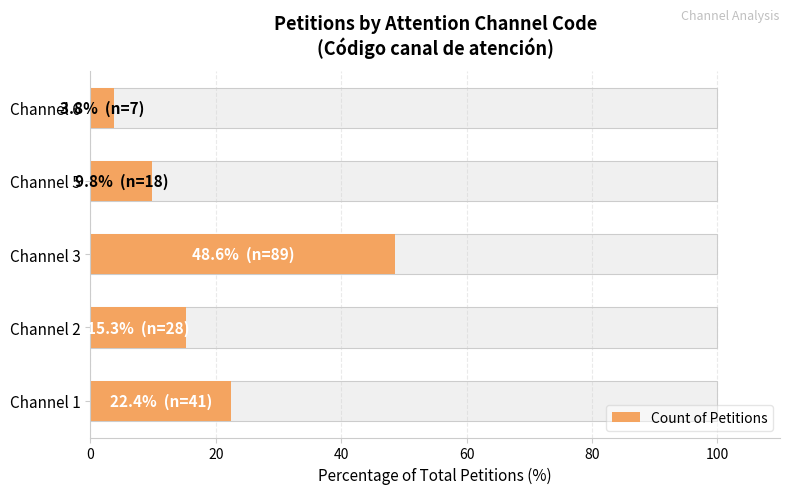

How many bars are there in total?

5